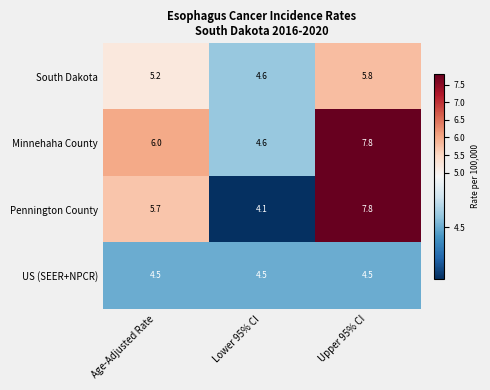

What is the minimum value shown in the chart?

4.1